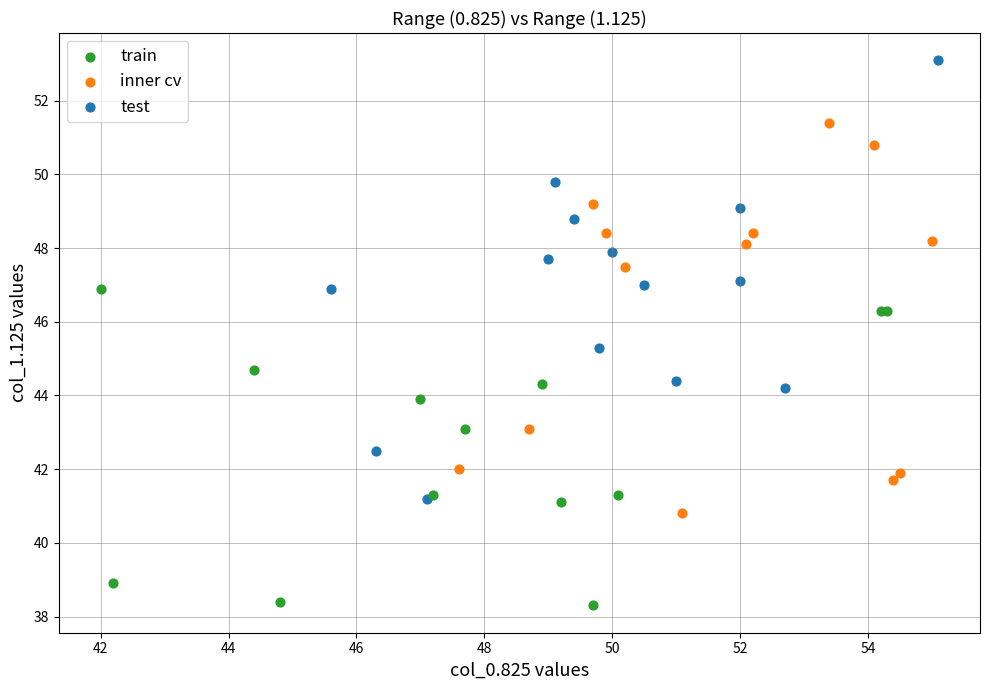

Which series reaches the minimum Y coordinate?

train